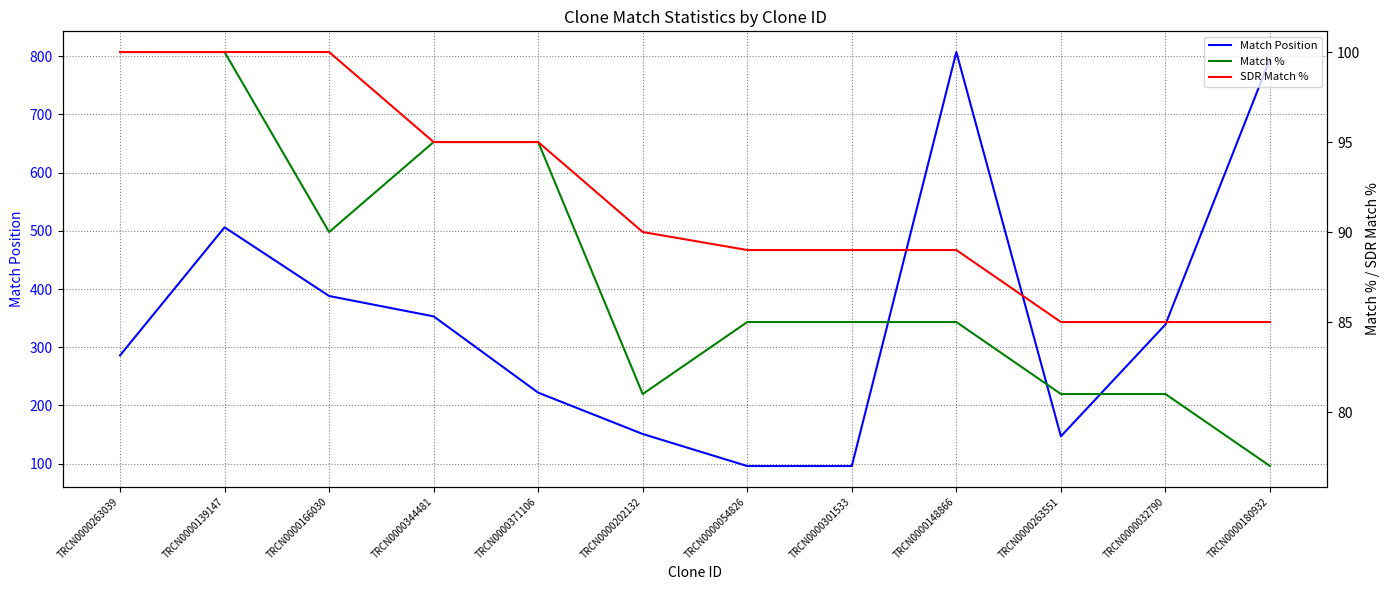

The SDR Match % series shows 100 at TRCN0000166030. True or false?

True